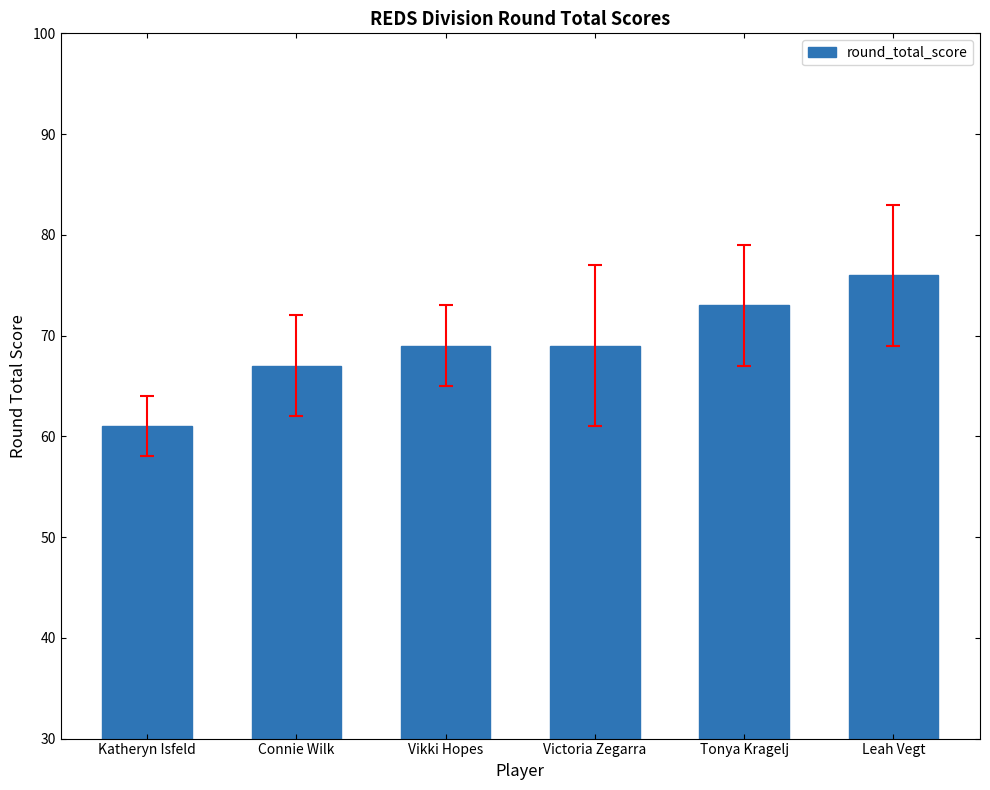

How many values are between 67 and 73?

4